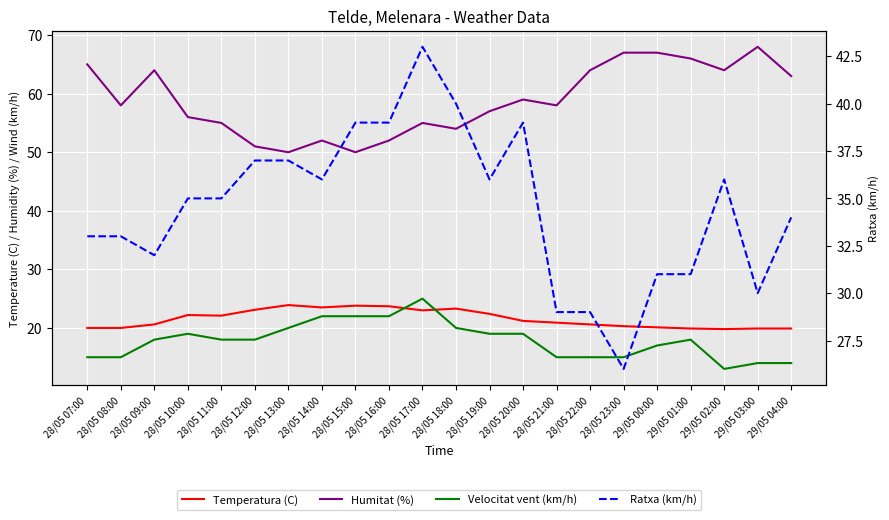

Rank the series by their maximum value, from highest to lowest.

Humitat (%), Ratxa (km/h), Velocitat vent (km/h), Temperatura (C)